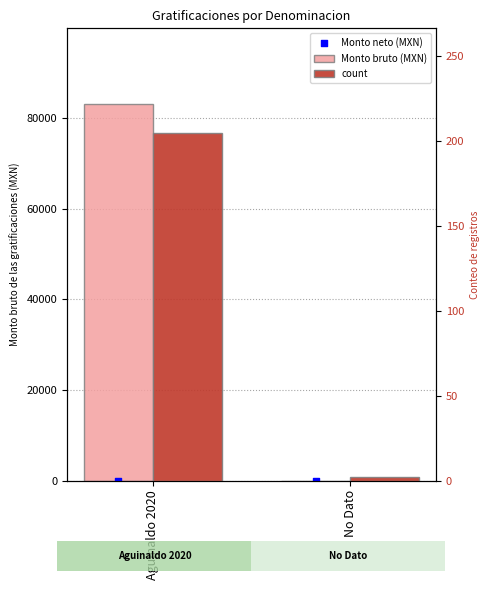

At which category is the sum across all series the highest?

Aguinaldo 2020